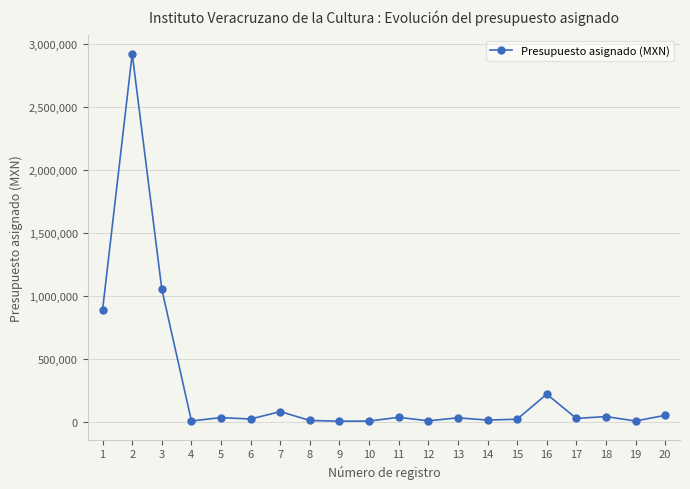

How many data points are less than 30000?

10